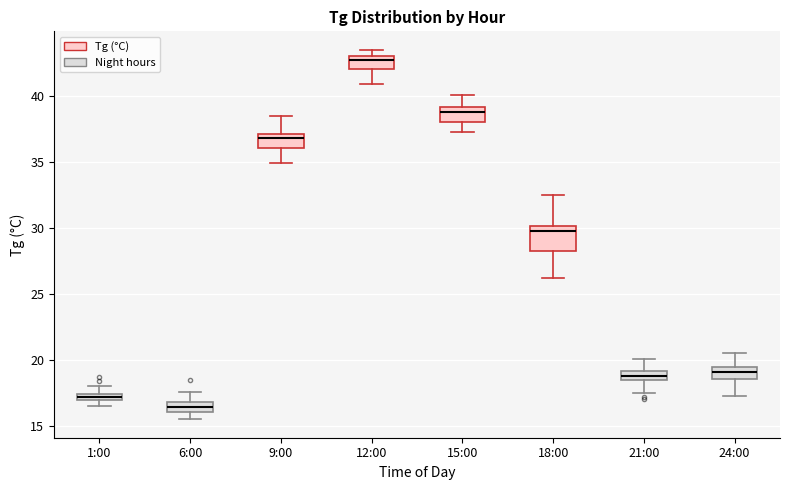

Where does the lower whisker of the box for 21:00 end on the y-axis? The values are not printed on the chart, so give them approximately, as read against the axis.

17.5